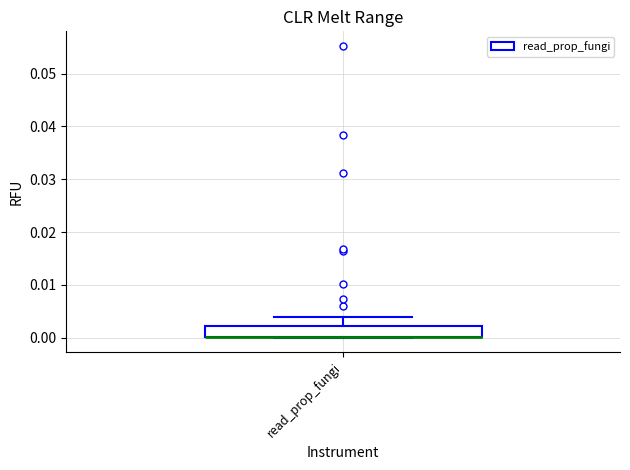

Read this box plot against the y-axis: the position of the median line, the range covered by the box, and the ends of both whiskers. The values are not printed on the chart, so give them approximately, as read against the axis.

median 0.000 (drawn on the box's lower edge), box 0.000 to 0.002, whiskers 0.000 to 0.004